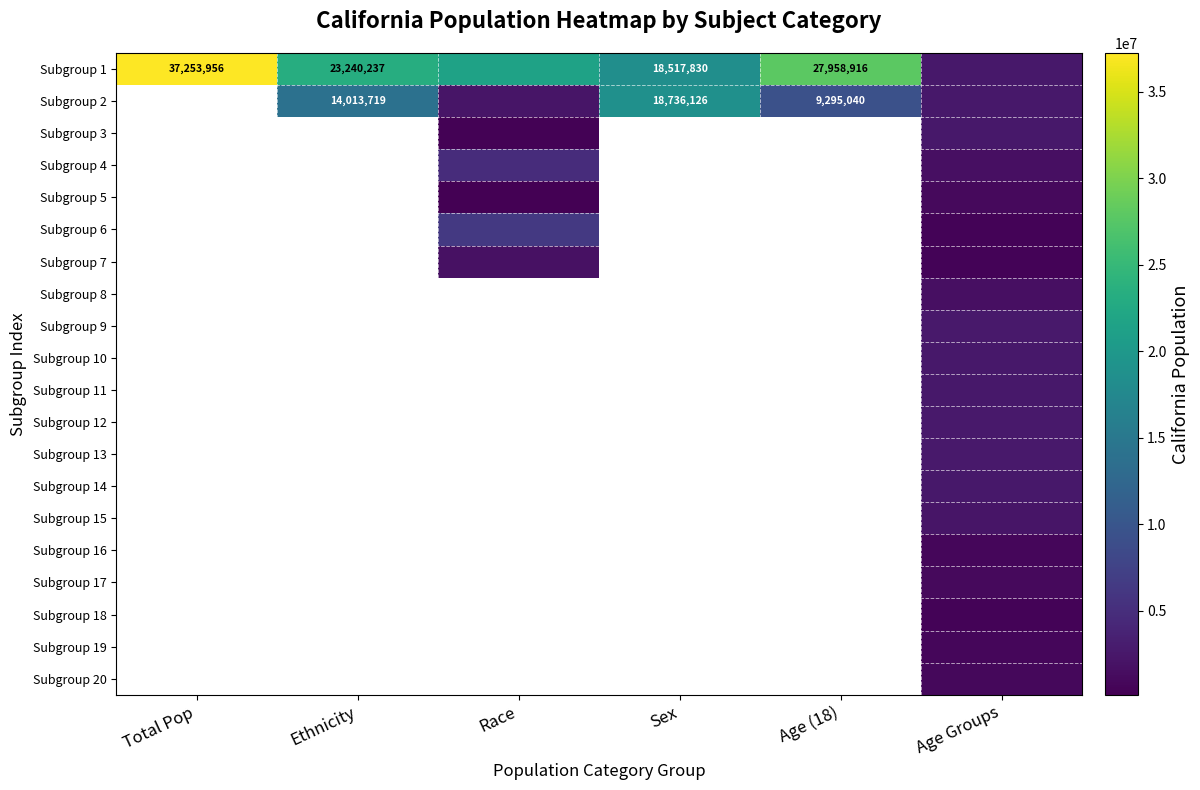

Which has a higher value, Age Groups or Sex?

Sex